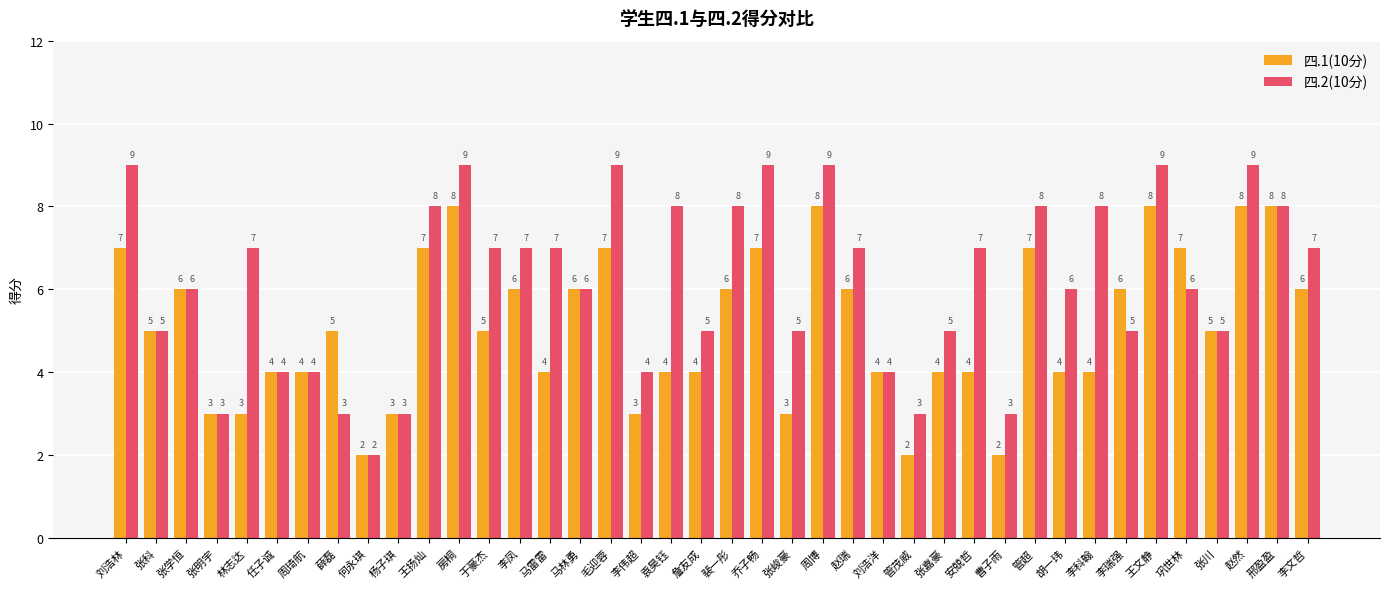

Read the 四.2(10分) value at 张科.

5